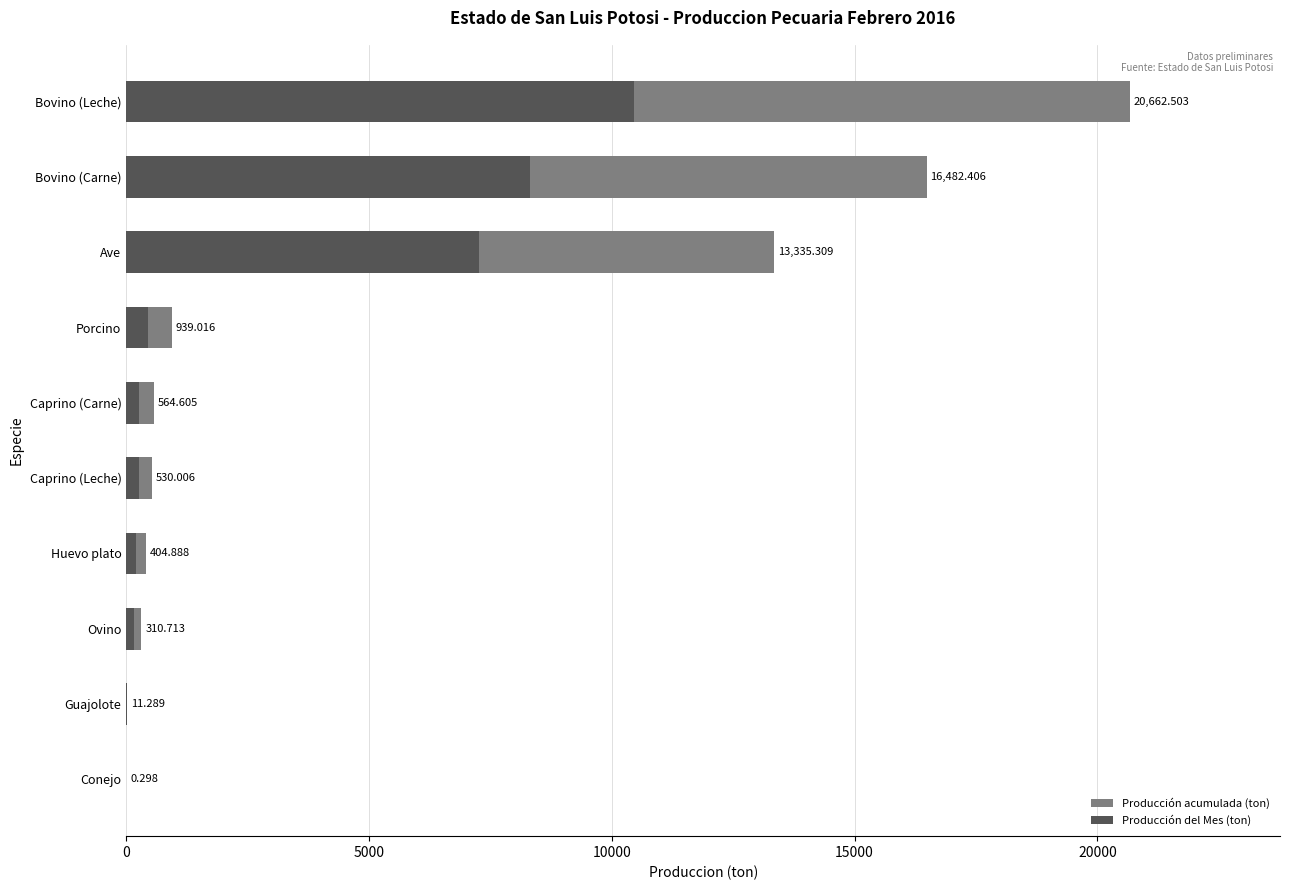

List the series in order of their overall mean, highest first.

Producción acumulada (ton), Producción del Mes (ton)